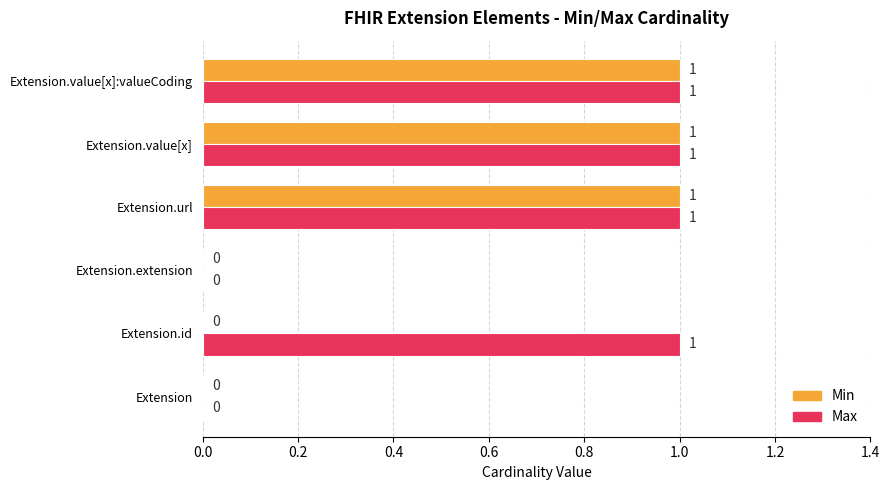

How many Max values are between 0 and 1?

6